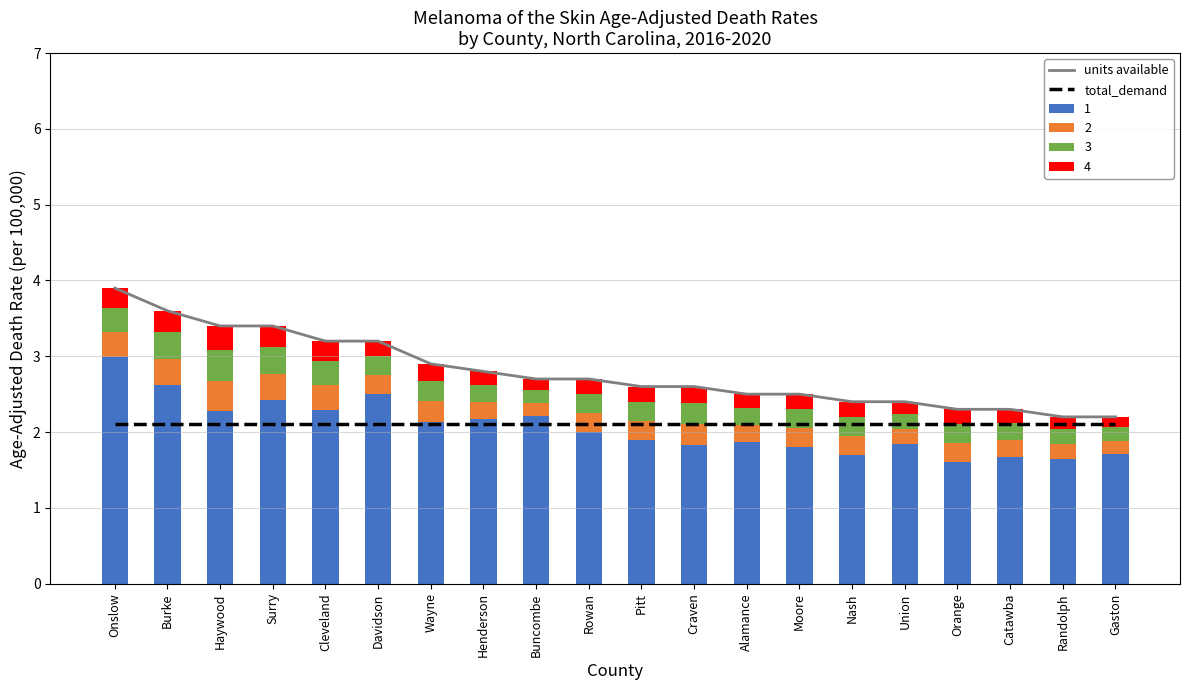

What is the label of the 18th bar from the left?

Catawba